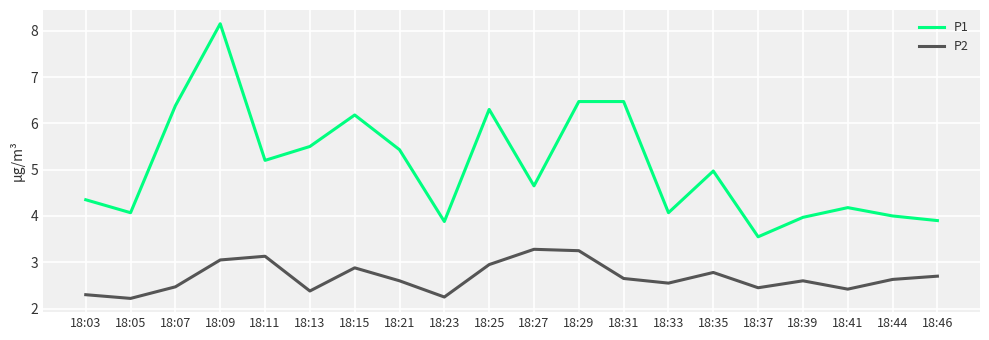

At which label does P1 reach its peak?

18:09